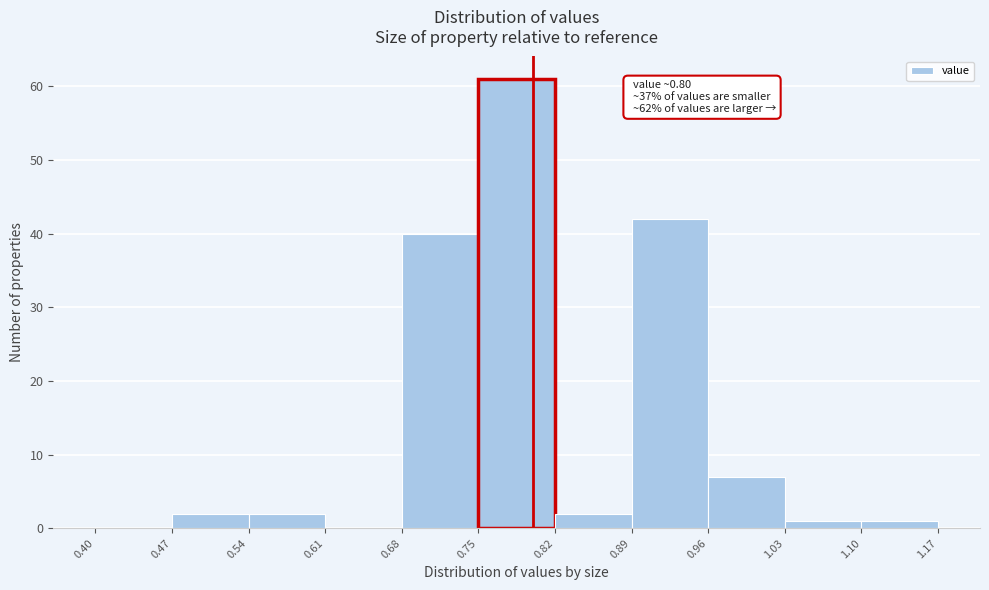

Over which range of the x-axis is the bar tallest?

0.75 to 0.82